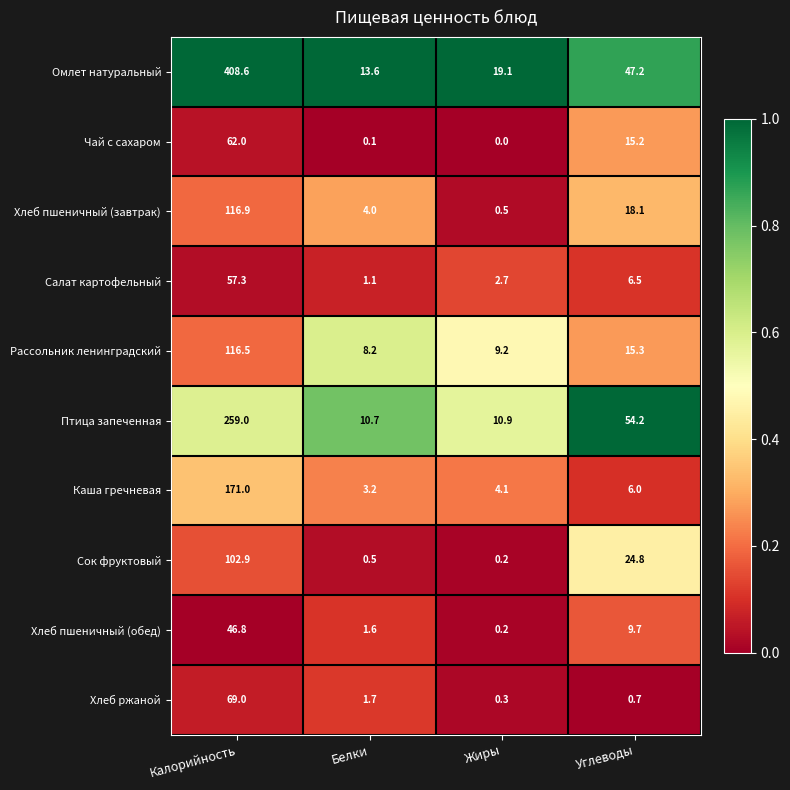

What is the sum of all Салат картофельный values?

67.6